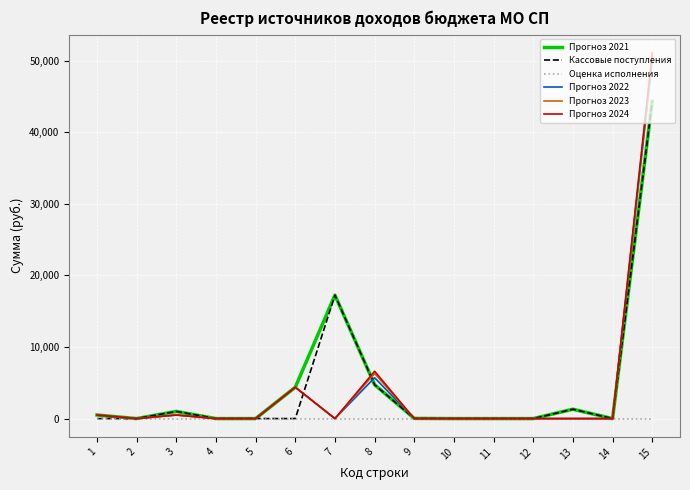

Is this an area chart (filled region under the line)?

No